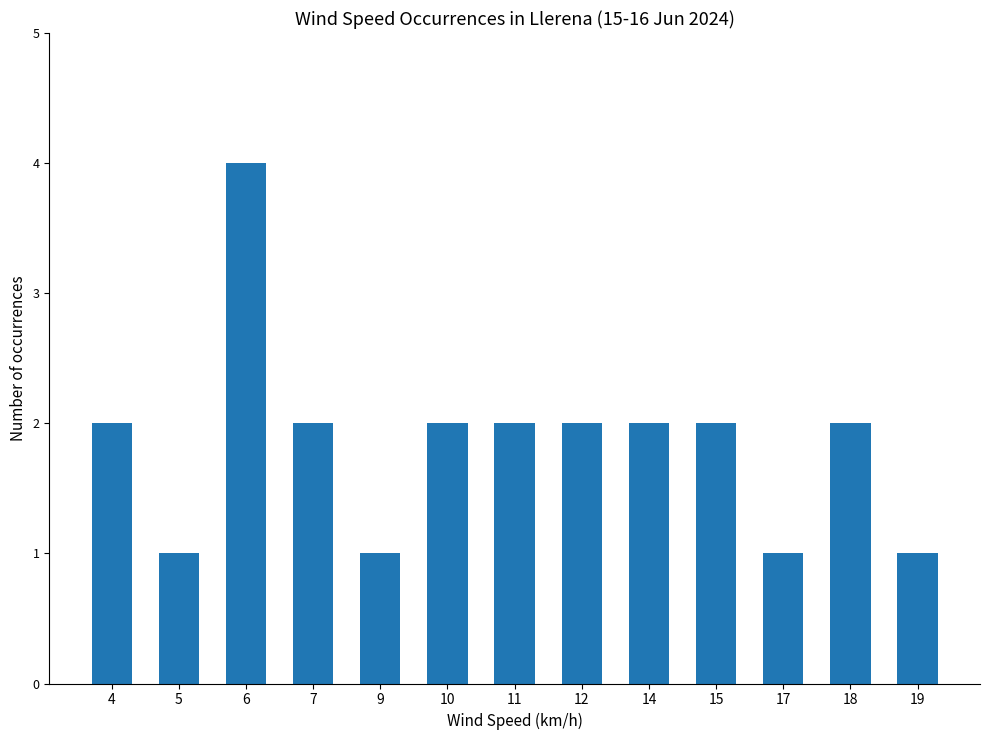

Which has a higher value, 11 or 9?

11